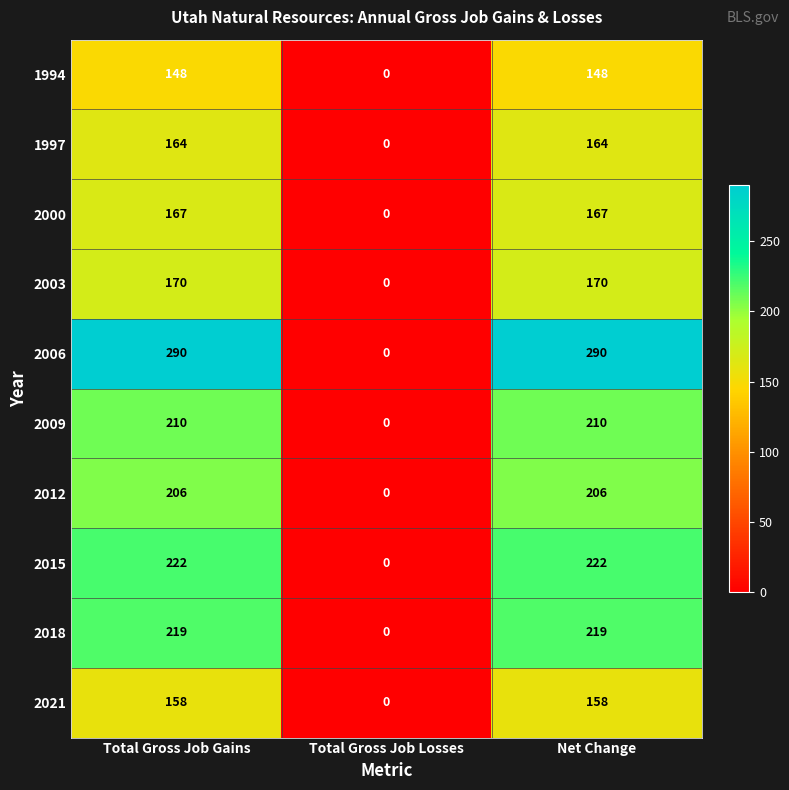

The 2012 series shows 119 at Total Gross Job Losses. True or false?

False